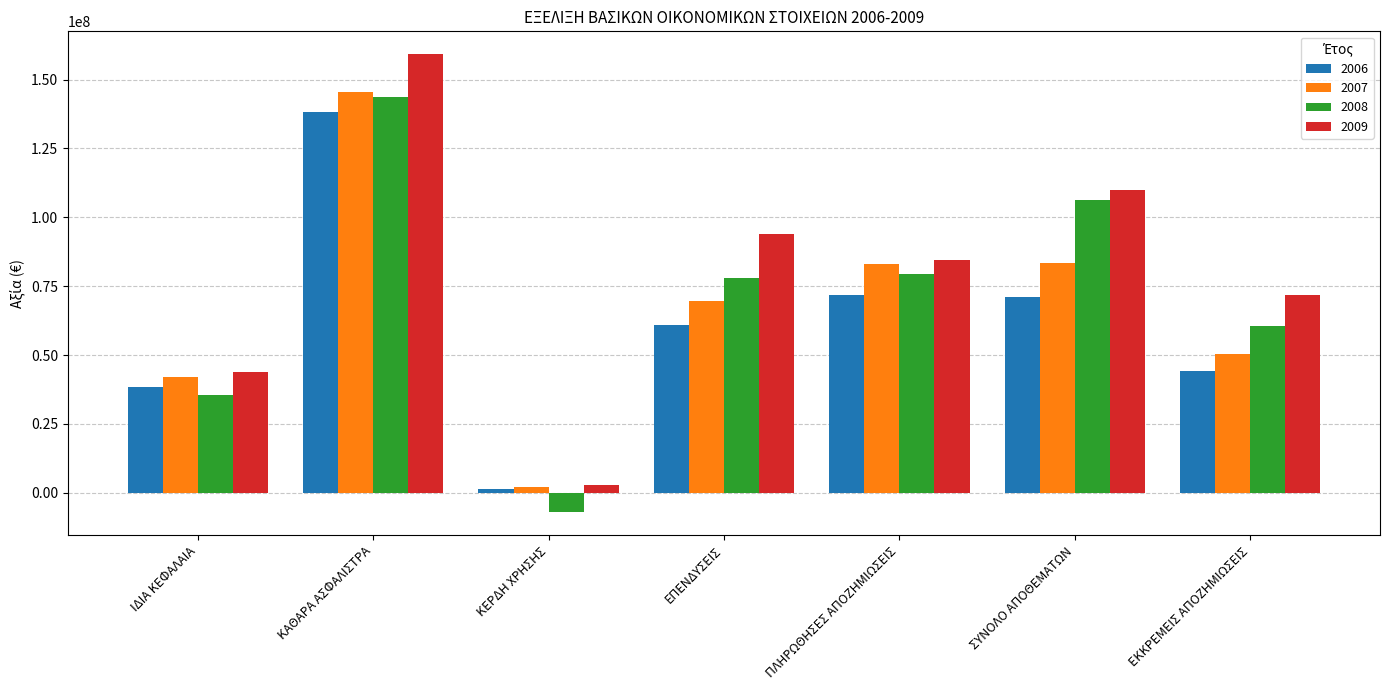

At which category is the sum across all series the highest?

ΚΑΘΑΡΑ ΑΣΦΑΛΙΣΤΡΑ